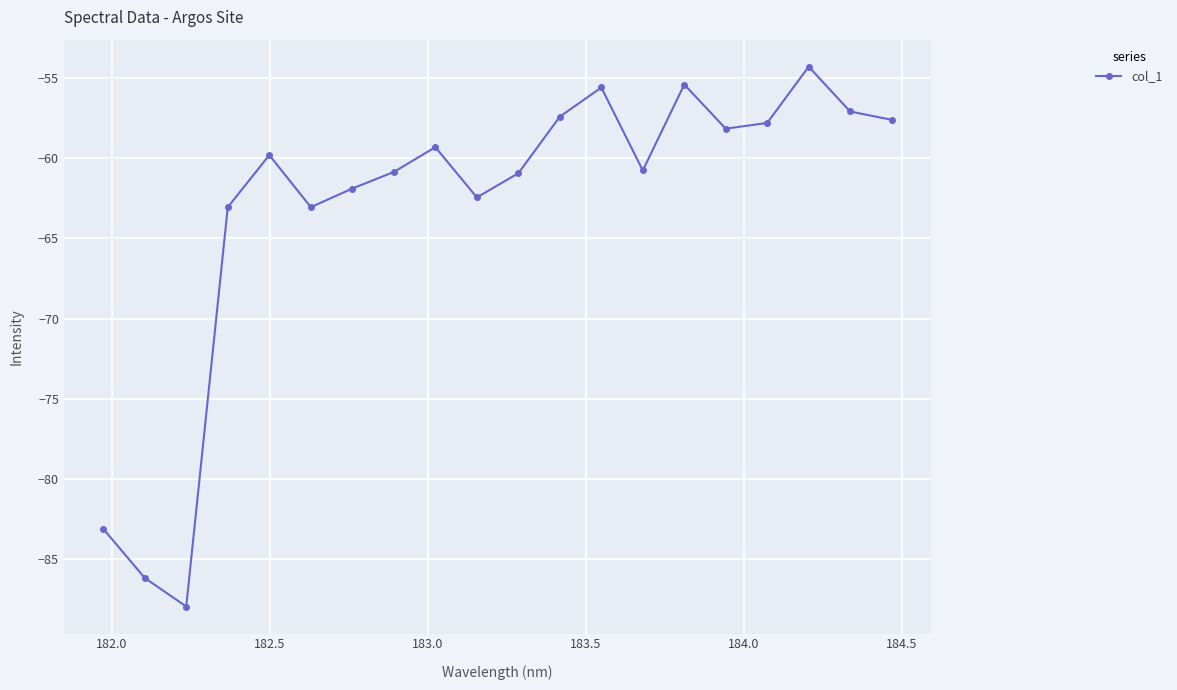

How many points are higher than both their immediate neighbors (excluding endpoints)?

5